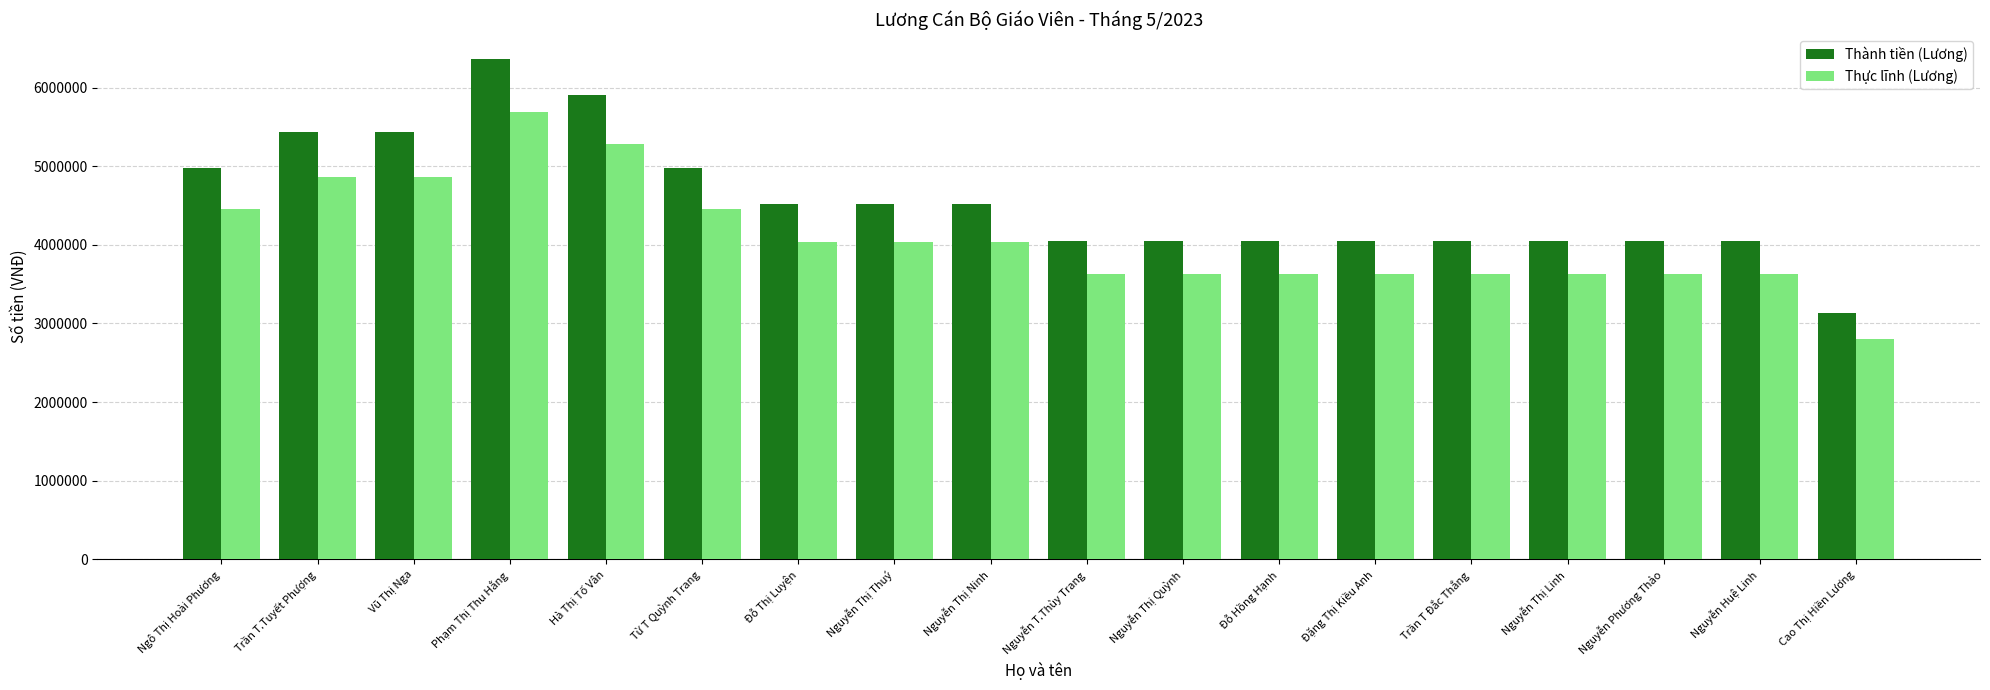

How many bars are there in each group?

2